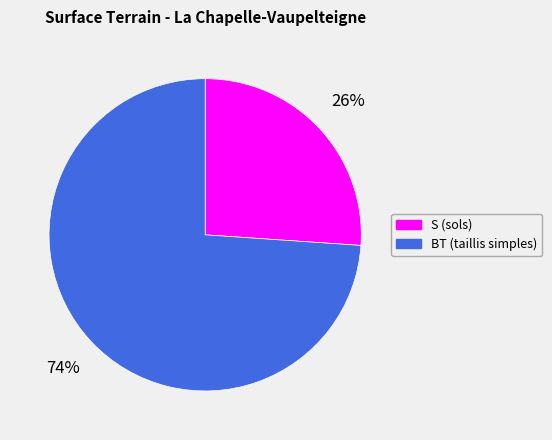

To the nearest percent, what is the average slice percentage?

50%